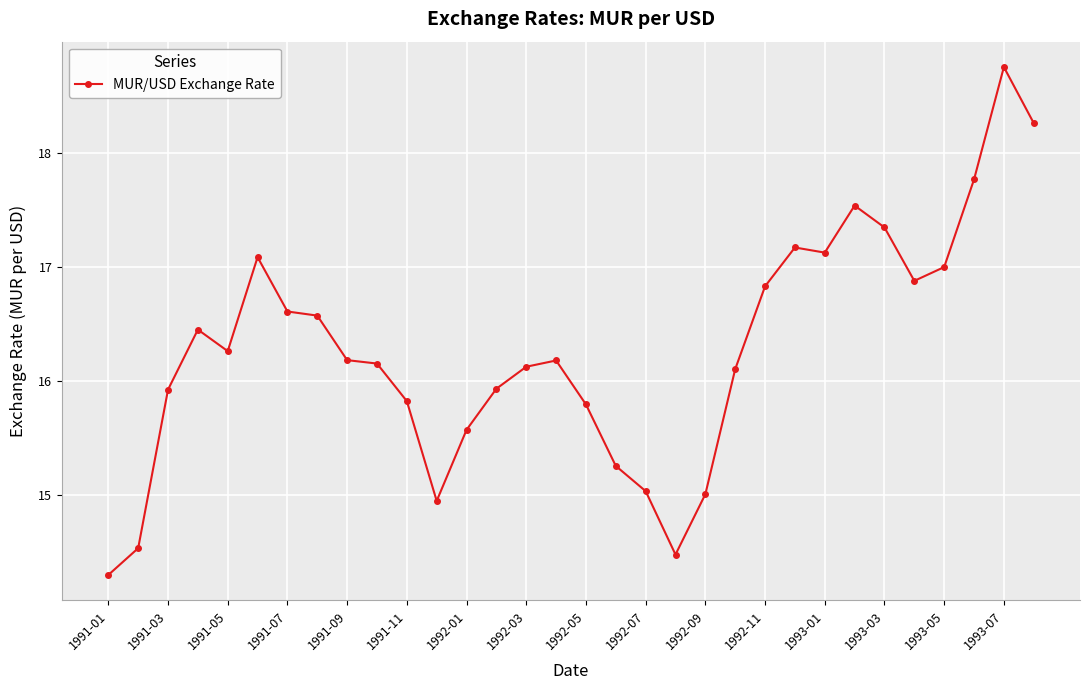

What is the average value?

16.3